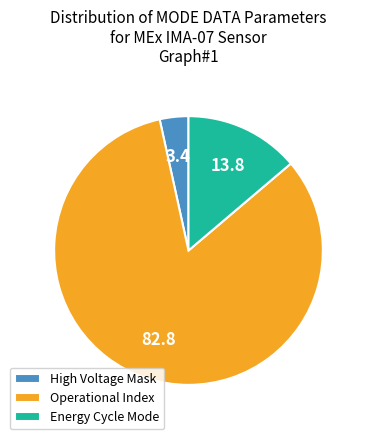

Which category has the smallest portion of the pie?

High Voltage Mask